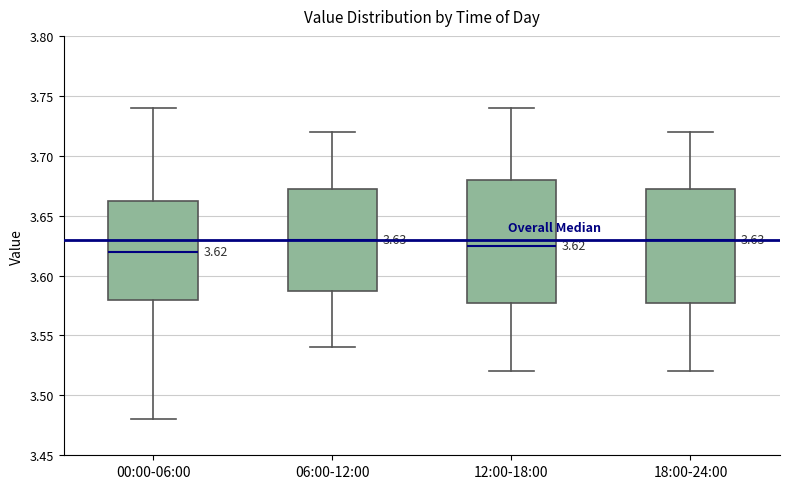

Comparing the boxes themselves (not the whiskers), which one is the tallest?

12:00-18:00